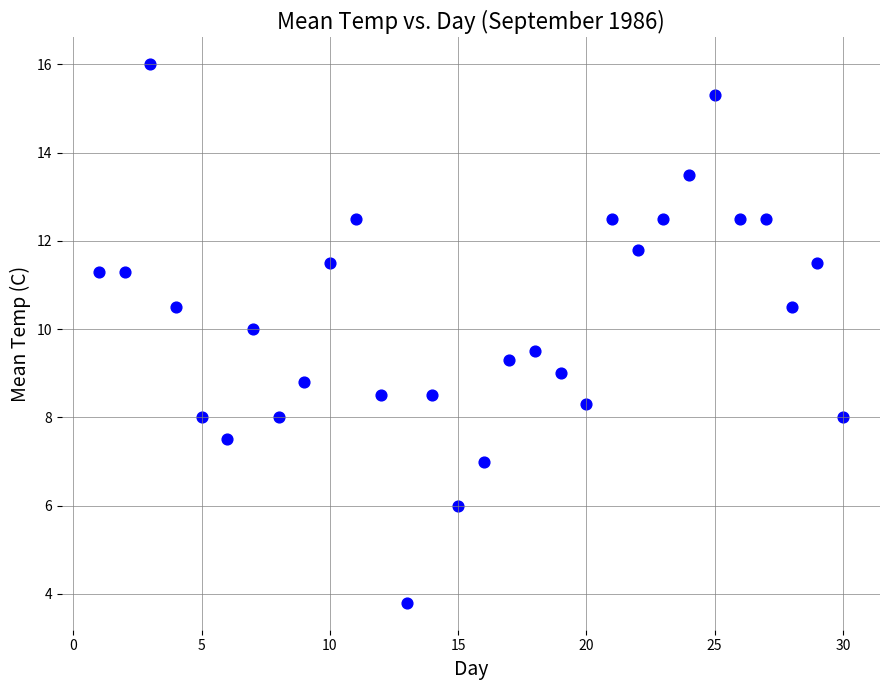

What is the range of Y values (max minus min)?

12.2